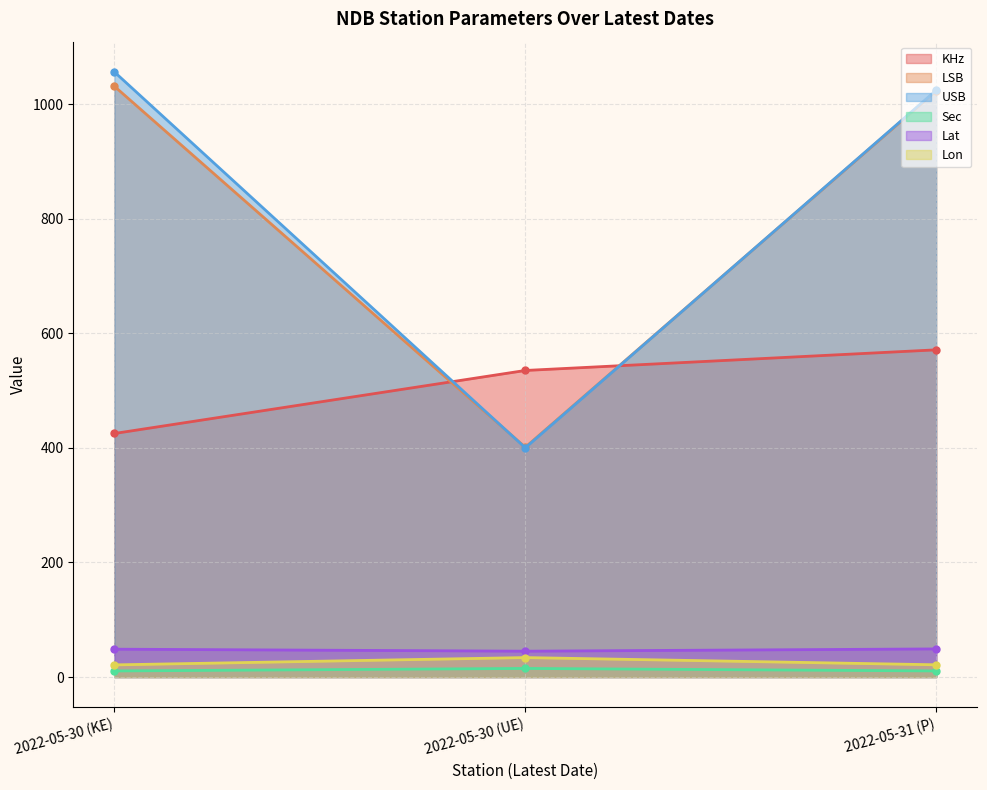

What is the average value of the Lon series?

25.5